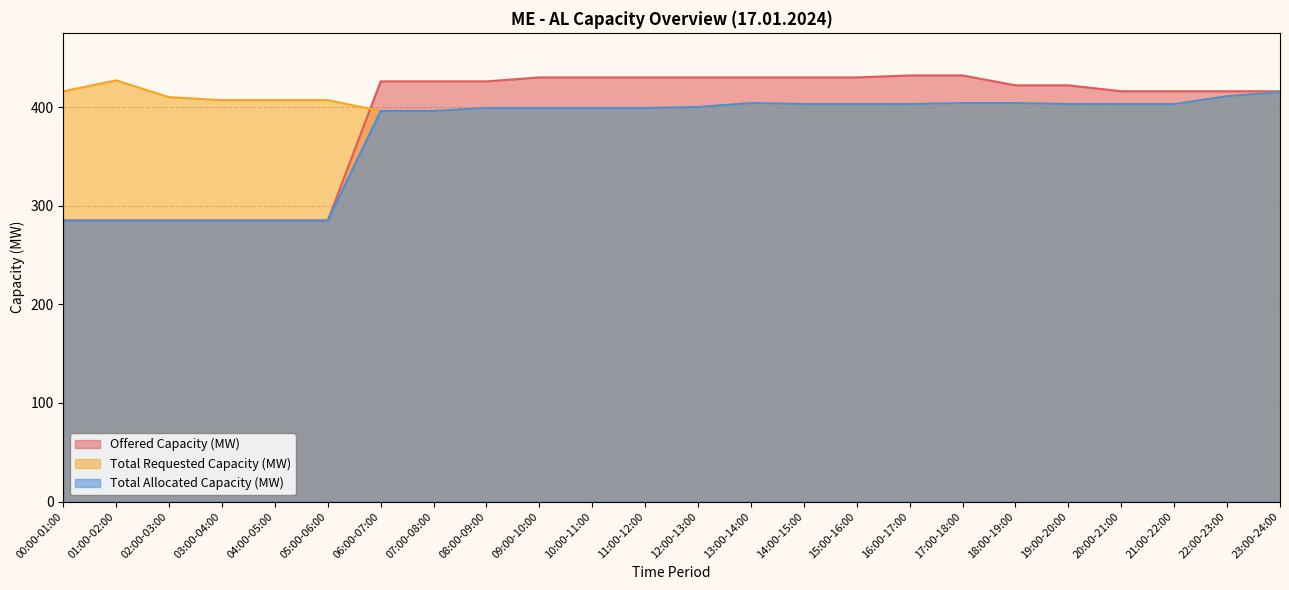

At which category does Total Allocated Capacity (MW) reach its first local peak?

13:00-14:00